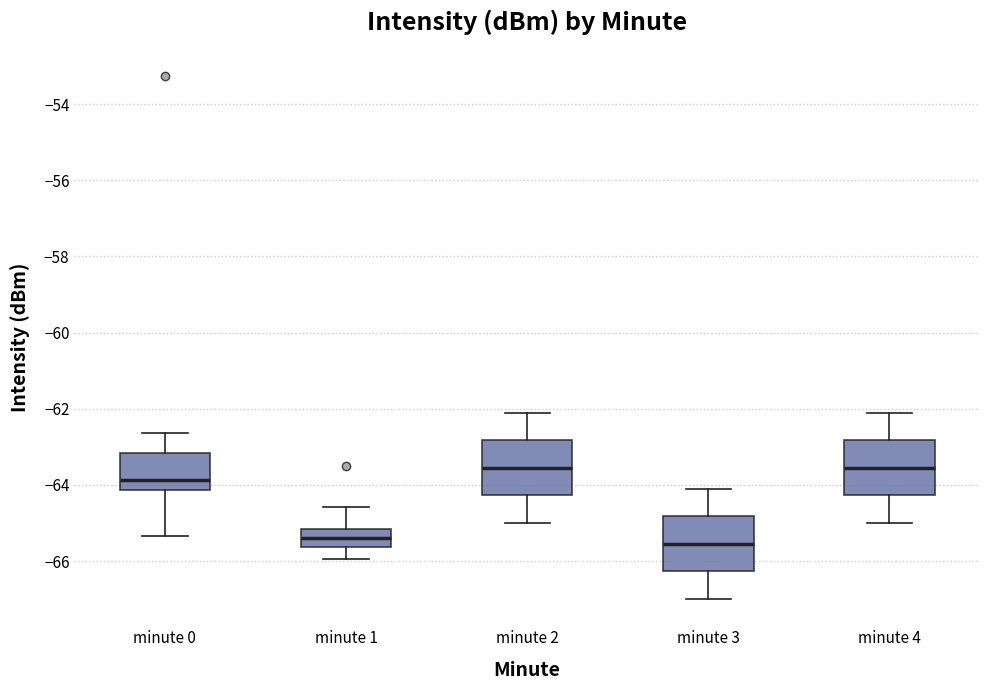

Reading left to right, transcribe this box plot: for each box, give where its median line is, the range the box spans, and where its two whiskers end, as read against the y-axis. The values are not printed on the chart, so give them approximately, as read against the axis.

minute 0: median -63.8, box -64.2 to -63.2, whiskers -65.4 to -62.6
minute 1: median -65.4, box -65.6 to -65.2, whiskers -66.0 to -64.6
minute 2: median -63.6, box -64.2 to -62.8, whiskers -65.0 to -62.0
minute 3: median -65.6, box -66.2 to -64.8, whiskers -67.0 to -64.0
minute 4: median -63.6, box -64.2 to -62.8, whiskers -65.0 to -62.0